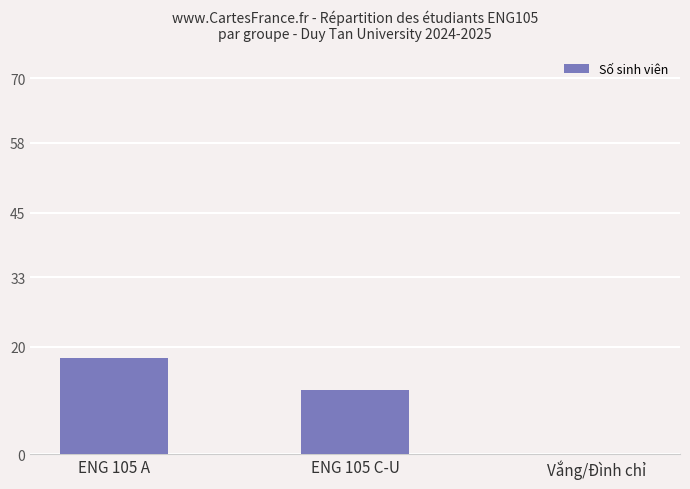

How many categories are shown in the chart?

3